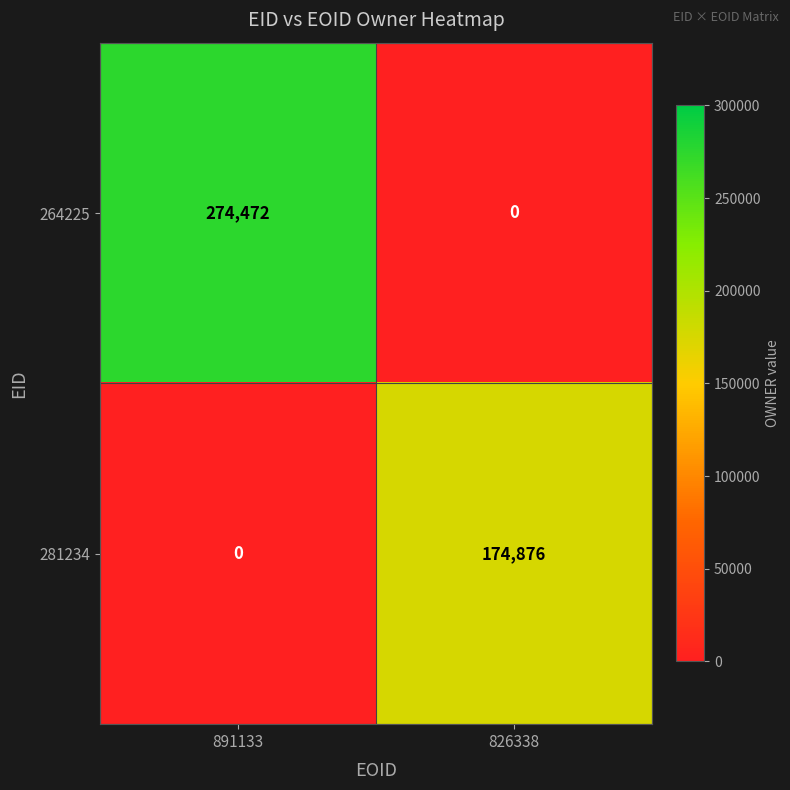

Reading left to right, what are all the values shown in this chart?

264225: 891133=274472	826338=0
281234: 891133=0	826338=174876